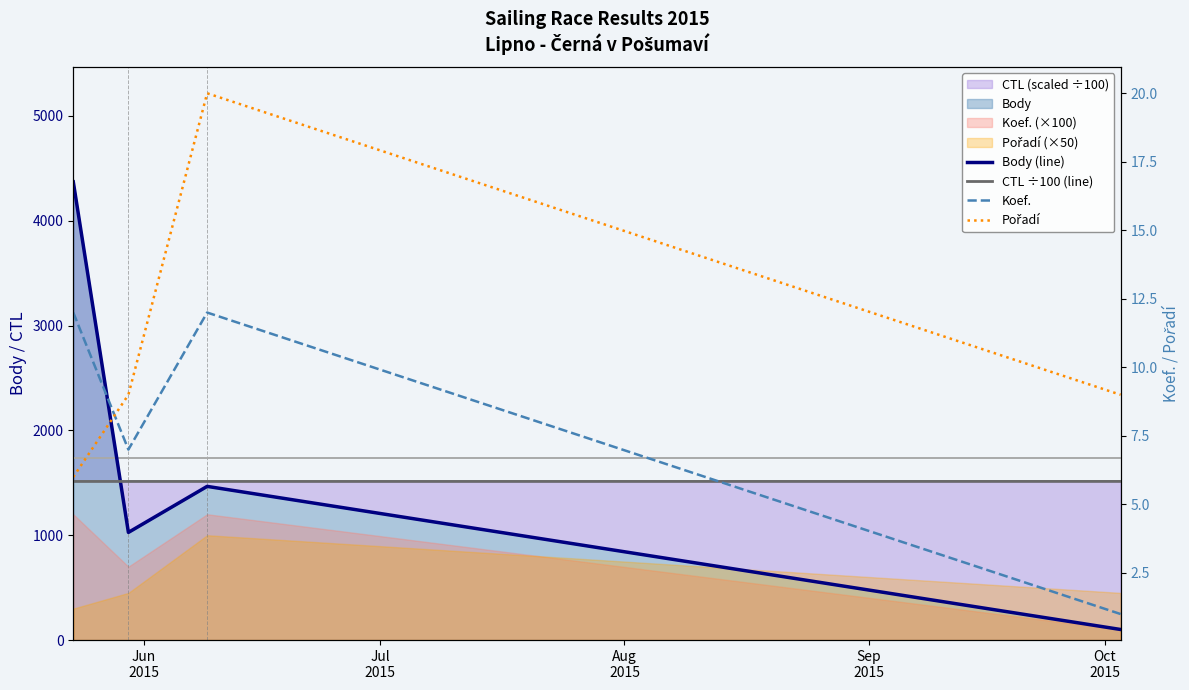

True or false: CTL ÷100 (line) has more than 2 interior local peaks.

False